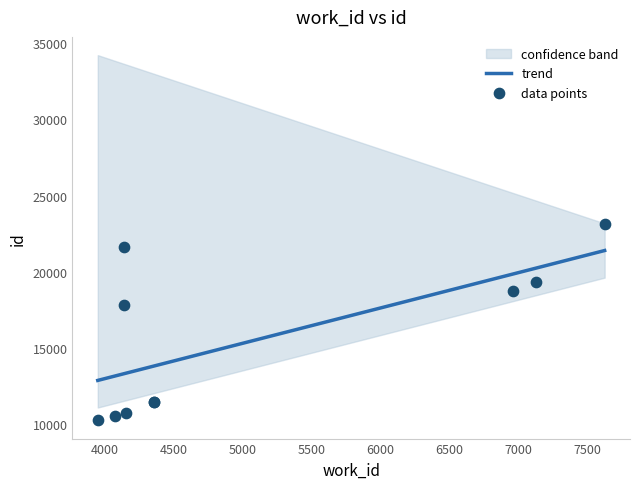

Between 7124 and 4136, which is larger?

7124